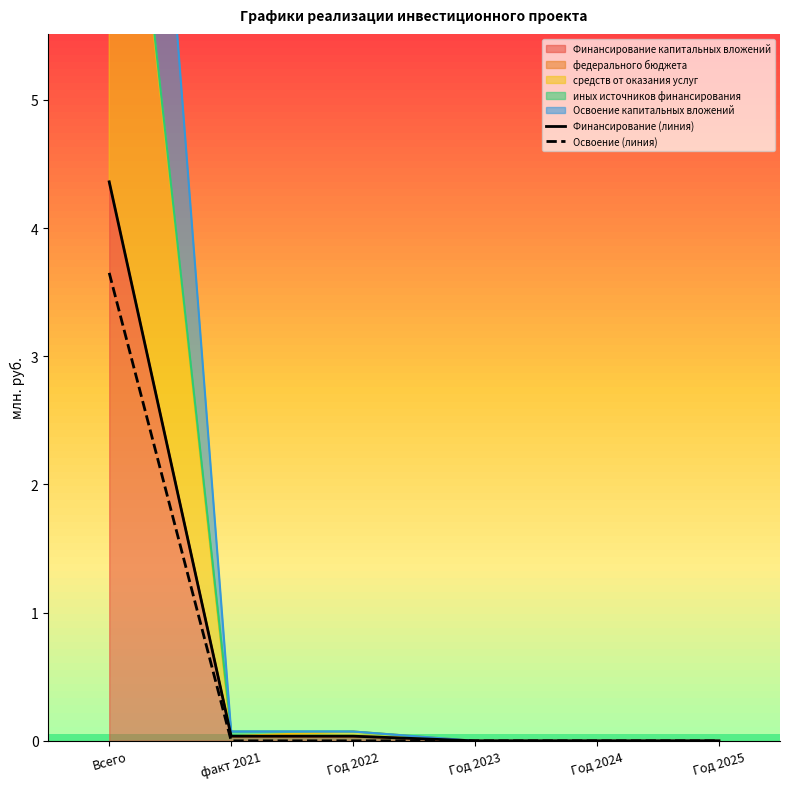

Reading right to left, transcribe all the data shown in this chart.

Финансирование (линия): 0.0	0.0	0.0	0.0	0.0	4.4
Освоение (линия): 0.0	0.0	0.0	0.0	0.0	3.7